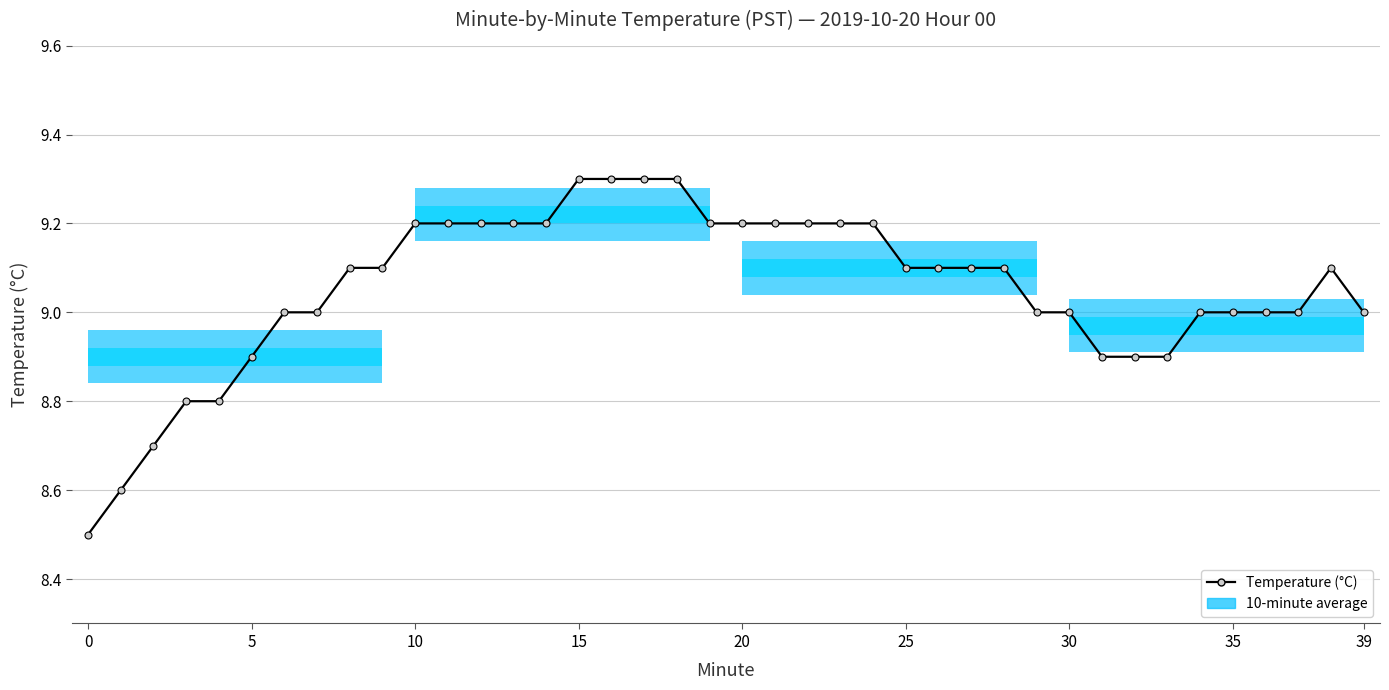

What is the greatest value displayed?

9.3